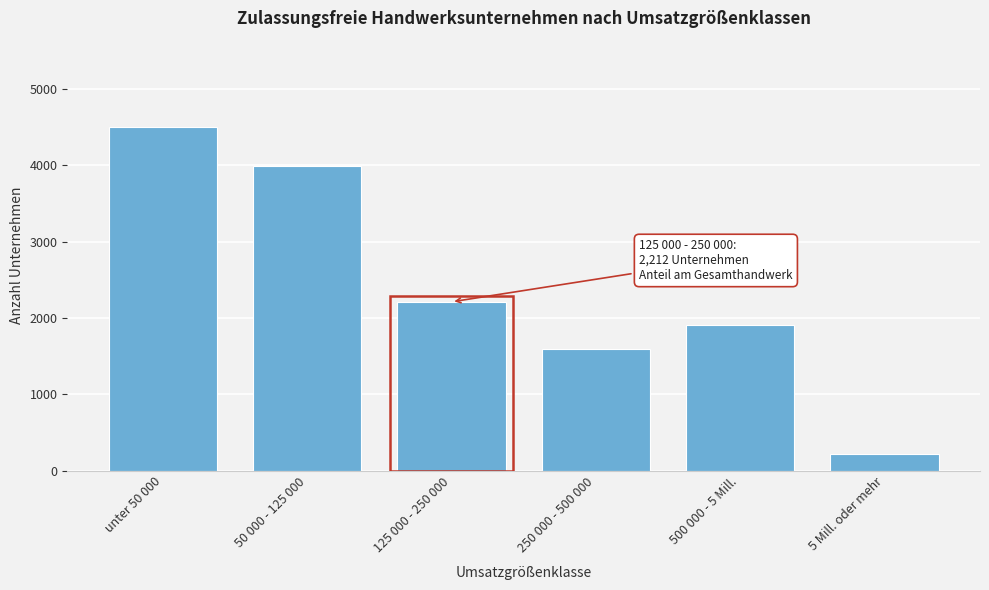

Reading left to right, extract all data points from this chart.

unter 50 000=4509	50 000 - 125 000=3997	125 000 - 250 000=2212	250 000 - 500 000=1599	500 000 - 5 Mill.=1909	5 Mill. oder mehr=215